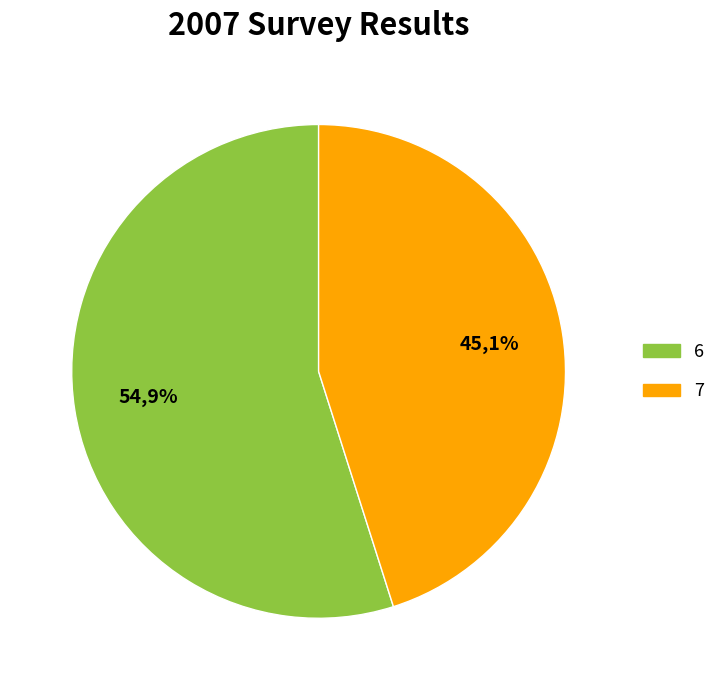

Rank the categories by value from highest to lowest.

6, 7